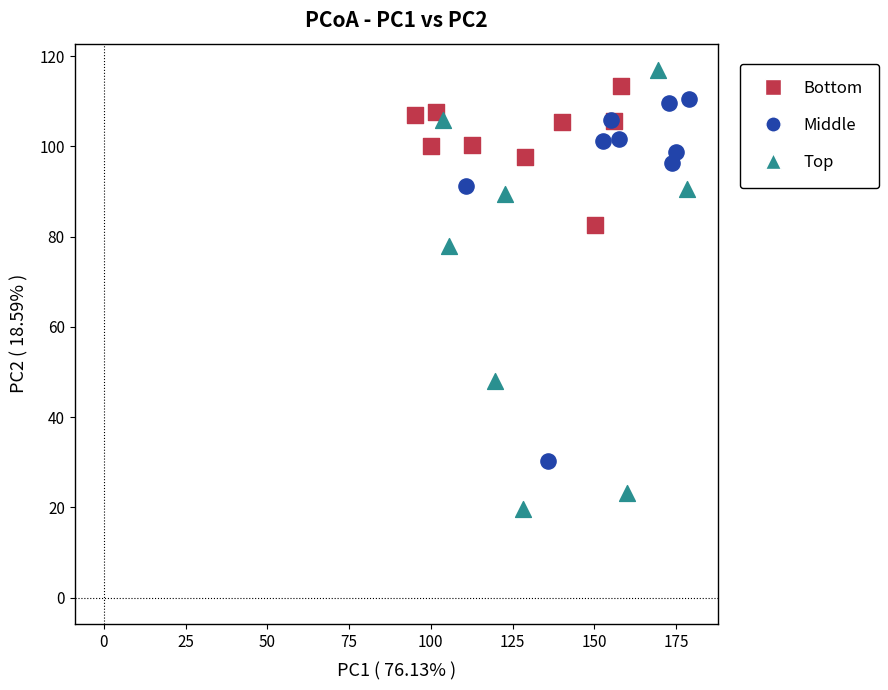

Which series has the largest Y range (max minus min)?

Top